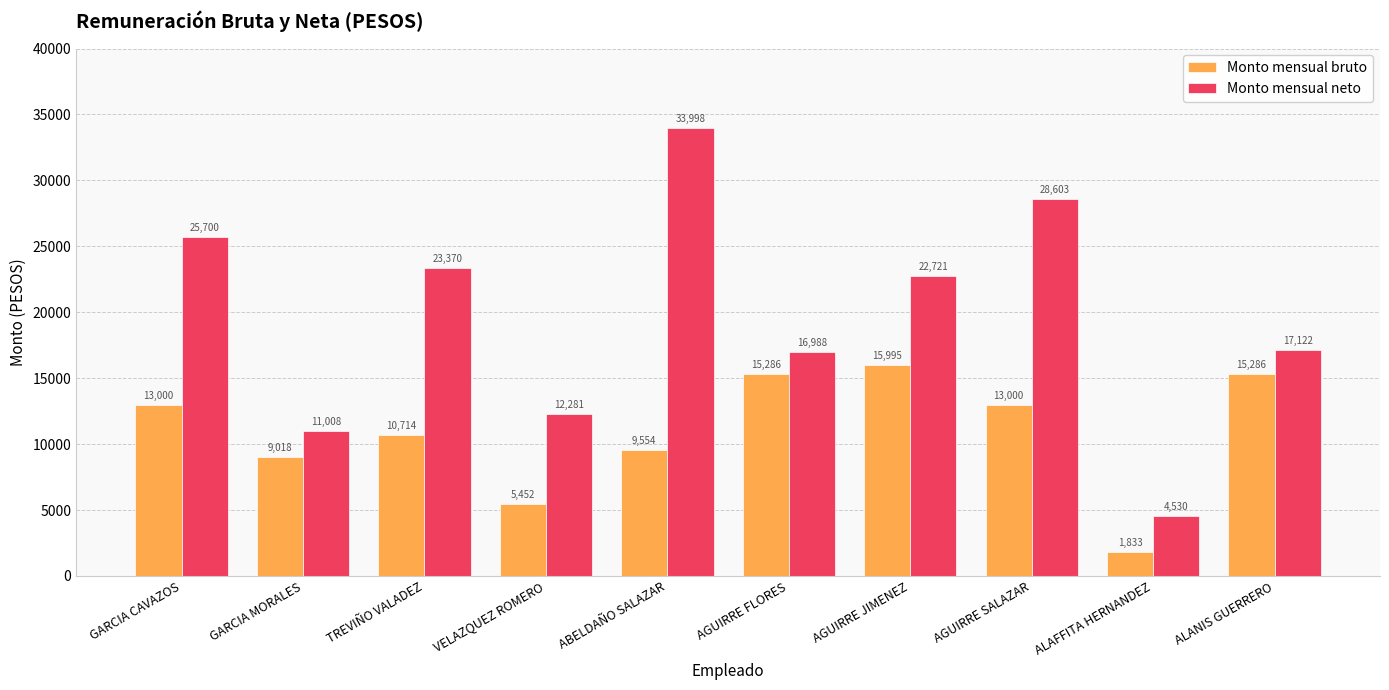

Which label corresponds to the largest value in the chart?

ABELDAÑO SALAZAR